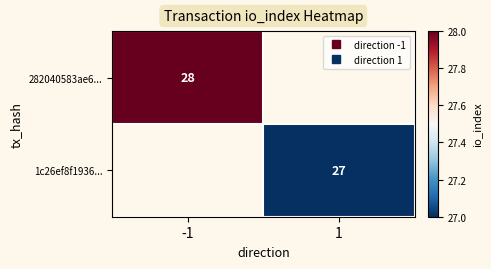

What is the approximate value of 282040583ae6... at -1?

28.0